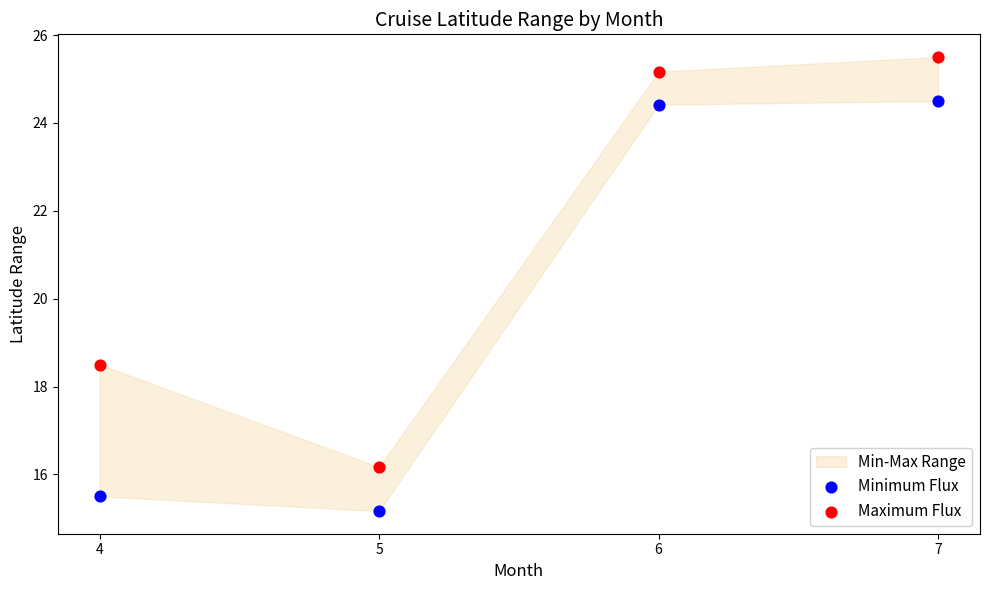

Which series reaches the minimum Y coordinate?

Minimum Flux